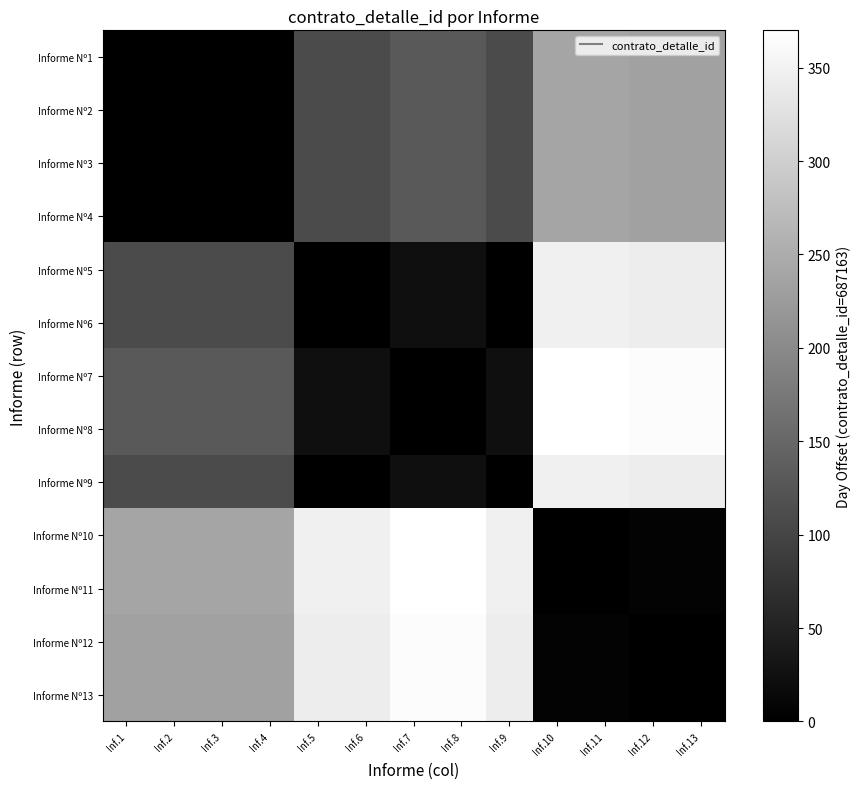

Reading left to right, list all the values displayed in this chart.

Informe Nº1: Inf.1=0	Inf.2=0	Inf.3=0	Inf.4=0	Inf.5=109	Inf.6=109	Inf.7=131	Inf.8=131	Inf.9=109	Inf.10=239	Inf.11=239	Inf.12=234	Inf.13=234
Informe Nº2: Inf.1=0	Inf.2=0	Inf.3=0	Inf.4=0	Inf.5=109	Inf.6=109	Inf.7=131	Inf.8=131	Inf.9=109	Inf.10=239	Inf.11=239	Inf.12=234	Inf.13=234
Informe Nº3: Inf.1=0	Inf.2=0	Inf.3=0	Inf.4=0	Inf.5=109	Inf.6=109	Inf.7=131	Inf.8=131	Inf.9=109	Inf.10=239	Inf.11=239	Inf.12=234	Inf.13=234
Informe Nº4: Inf.1=0	Inf.2=0	Inf.3=0	Inf.4=0	Inf.5=109	Inf.6=109	Inf.7=131	Inf.8=131	Inf.9=109	Inf.10=239	Inf.11=239	Inf.12=234	Inf.13=234
Informe Nº5: Inf.1=109	Inf.2=109	Inf.3=109	Inf.4=109	Inf.5=0	Inf.6=0	Inf.7=22	Inf.8=22	Inf.9=0	Inf.10=348	Inf.11=348	Inf.12=343	Inf.13=343
Informe Nº6: Inf.1=109	Inf.2=109	Inf.3=109	Inf.4=109	Inf.5=0	Inf.6=0	Inf.7=22	Inf.8=22	Inf.9=0	Inf.10=348	Inf.11=348	Inf.12=343	Inf.13=343
Informe Nº7: Inf.1=131	Inf.2=131	Inf.3=131	Inf.4=131	Inf.5=22	Inf.6=22	Inf.7=0	Inf.8=0	Inf.9=22	Inf.10=370	Inf.11=370	Inf.12=365	Inf.13=365
Informe Nº8: Inf.1=131	Inf.2=131	Inf.3=131	Inf.4=131	Inf.5=22	Inf.6=22	Inf.7=0	Inf.8=0	Inf.9=22	Inf.10=370	Inf.11=370	Inf.12=365	Inf.13=365
Informe Nº9: Inf.1=109	Inf.2=109	Inf.3=109	Inf.4=109	Inf.5=0	Inf.6=0	Inf.7=22	Inf.8=22	Inf.9=0	Inf.10=348	Inf.11=348	Inf.12=343	Inf.13=343
Informe Nº10: Inf.1=239	Inf.2=239	Inf.3=239	Inf.4=239	Inf.5=348	Inf.6=348	Inf.7=370	Inf.8=370	Inf.9=348	Inf.10=0	Inf.11=0	Inf.12=5	Inf.13=5
Informe Nº11: Inf.1=239	Inf.2=239	Inf.3=239	Inf.4=239	Inf.5=348	Inf.6=348	Inf.7=370	Inf.8=370	Inf.9=348	Inf.10=0	Inf.11=0	Inf.12=5	Inf.13=5
Informe Nº12: Inf.1=234	Inf.2=234	Inf.3=234	Inf.4=234	Inf.5=343	Inf.6=343	Inf.7=365	Inf.8=365	Inf.9=343	Inf.10=5	Inf.11=5	Inf.12=0	Inf.13=0
Informe Nº13: Inf.1=234	Inf.2=234	Inf.3=234	Inf.4=234	Inf.5=343	Inf.6=343	Inf.7=365	Inf.8=365	Inf.9=343	Inf.10=5	Inf.11=5	Inf.12=0	Inf.13=0